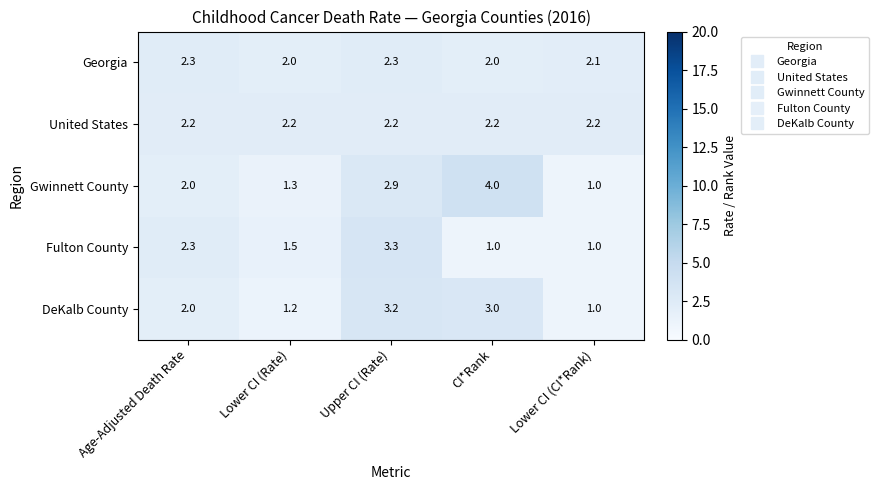

What is the sum of the Gwinnett County values at Age-Adjusted Death Rate and Lower CI (Rate)?

3.3